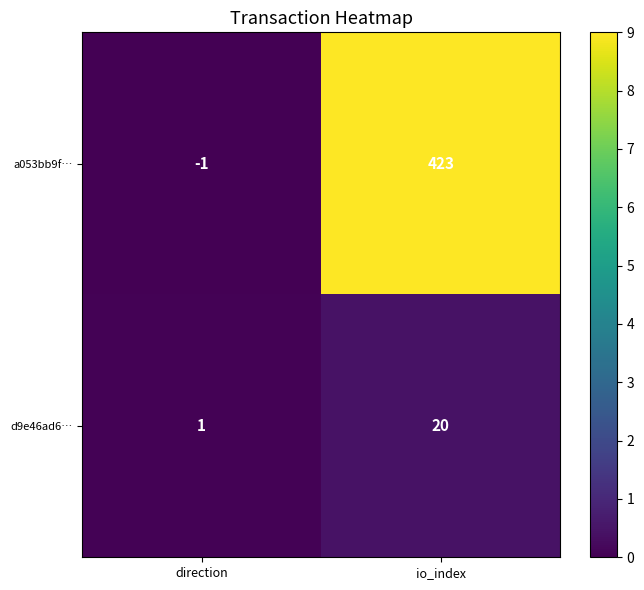

What is the average value of the a053bb9f… series?

211